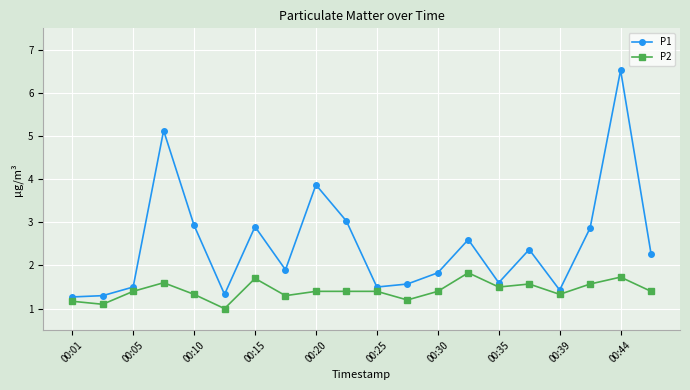

What is the minimum value for P2?

1.0